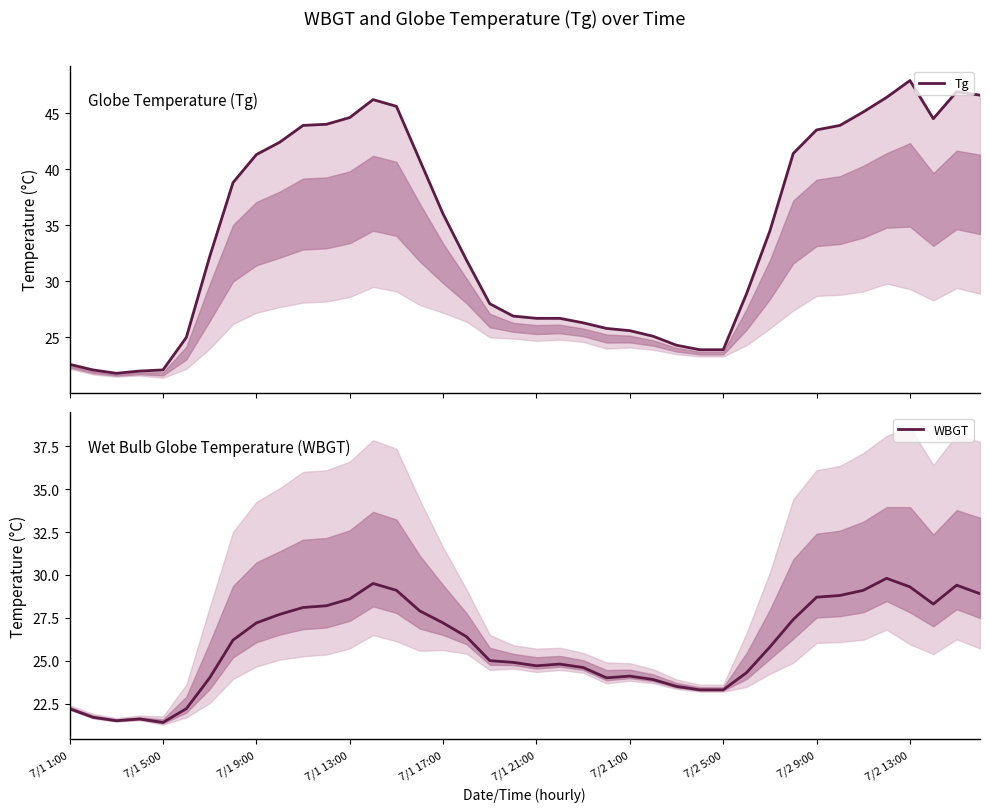

Is it true that WBGT equals 44.4 at 39?

False